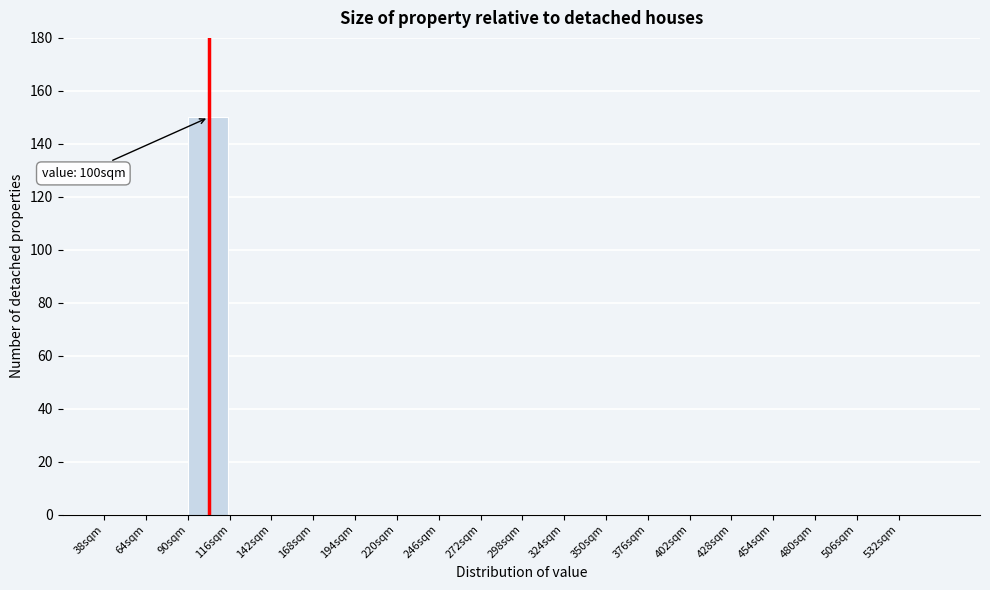

Which range on the x-axis has the tallest bar?

90 to 116